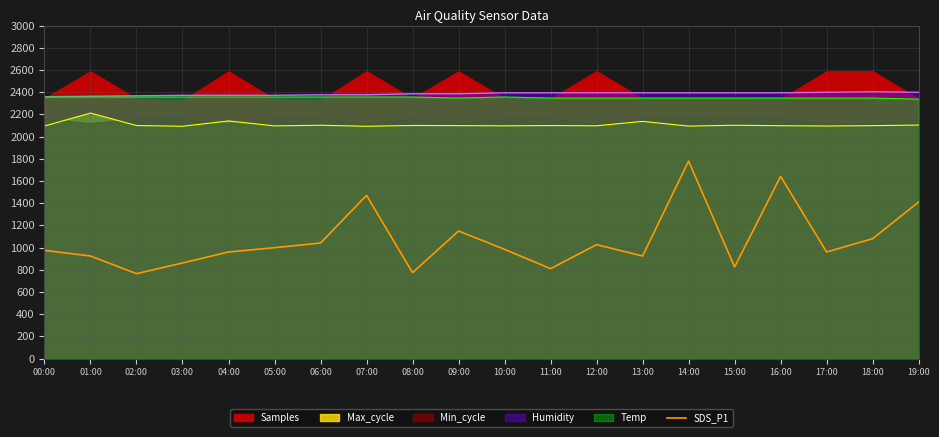

Where is the first local maximum?

07:00